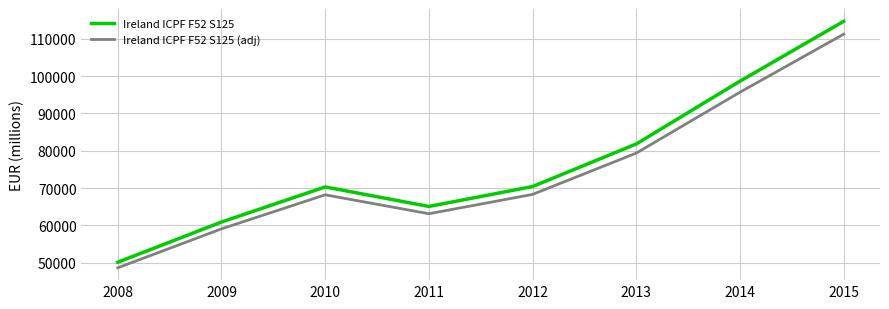

What is the difference between the Ireland ICPF F52 S125 (adj) values at 2009 and 2014?

36663.1